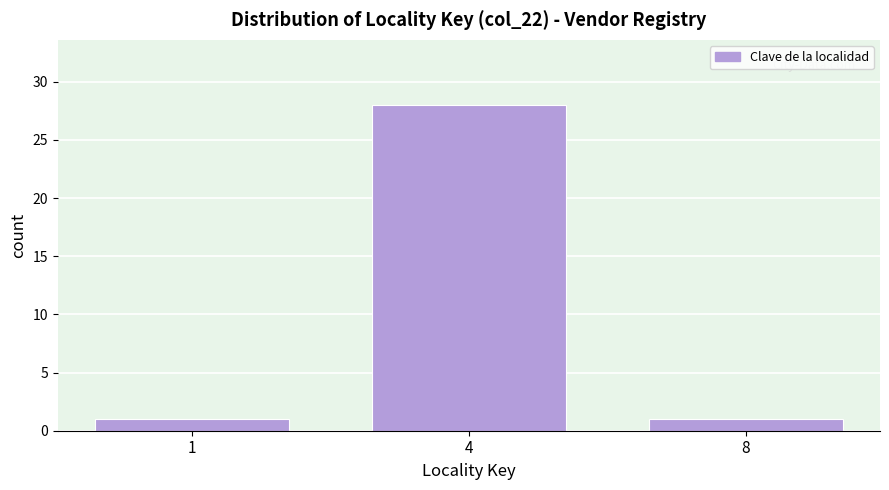

Reading left to right, what are all the values shown in this chart?

1=1	4=28	8=1